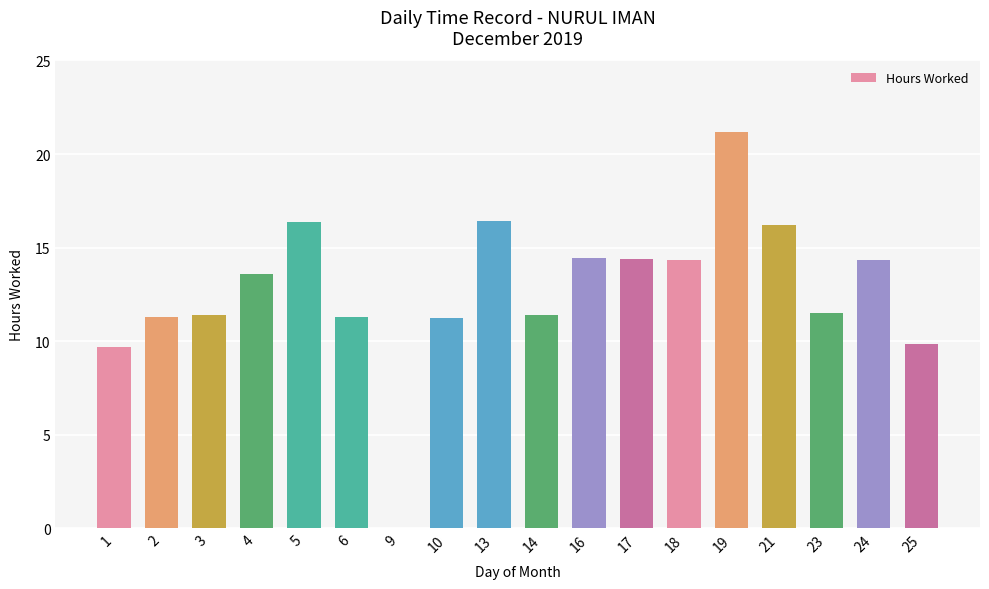

Is it true that the value at 10 is 11.3?

True